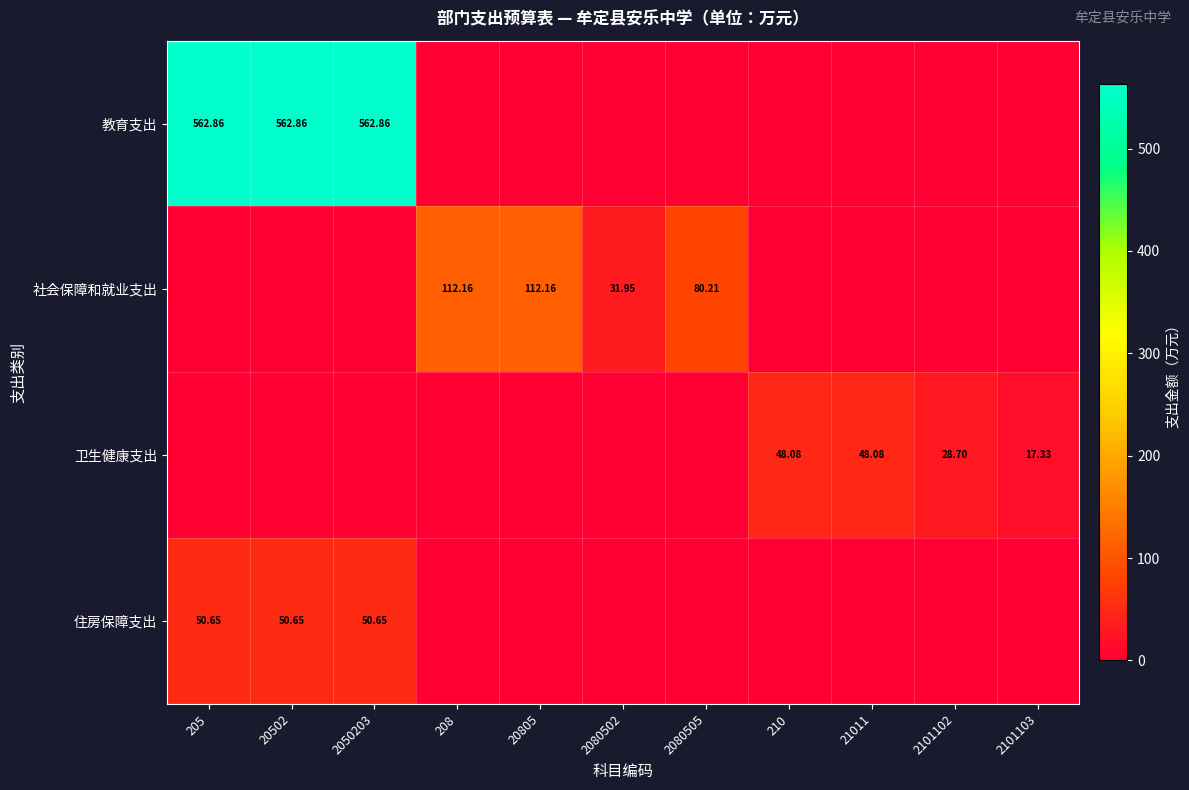

Is the value of 卫生健康支出 at 210 greater than the value of 社会保障和就业支出 at 2080505?

No